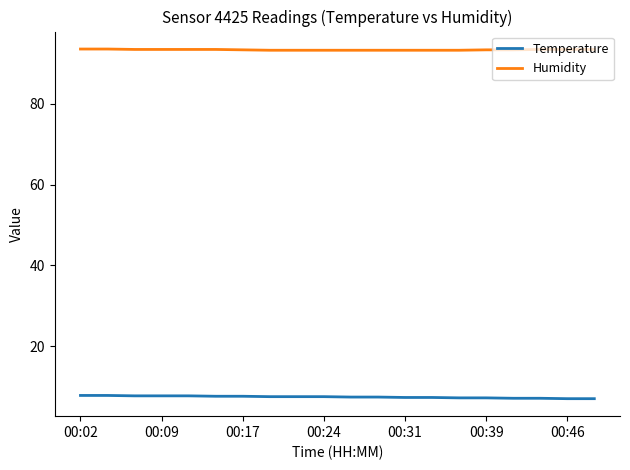

Which series has the largest total across all categories?

Humidity